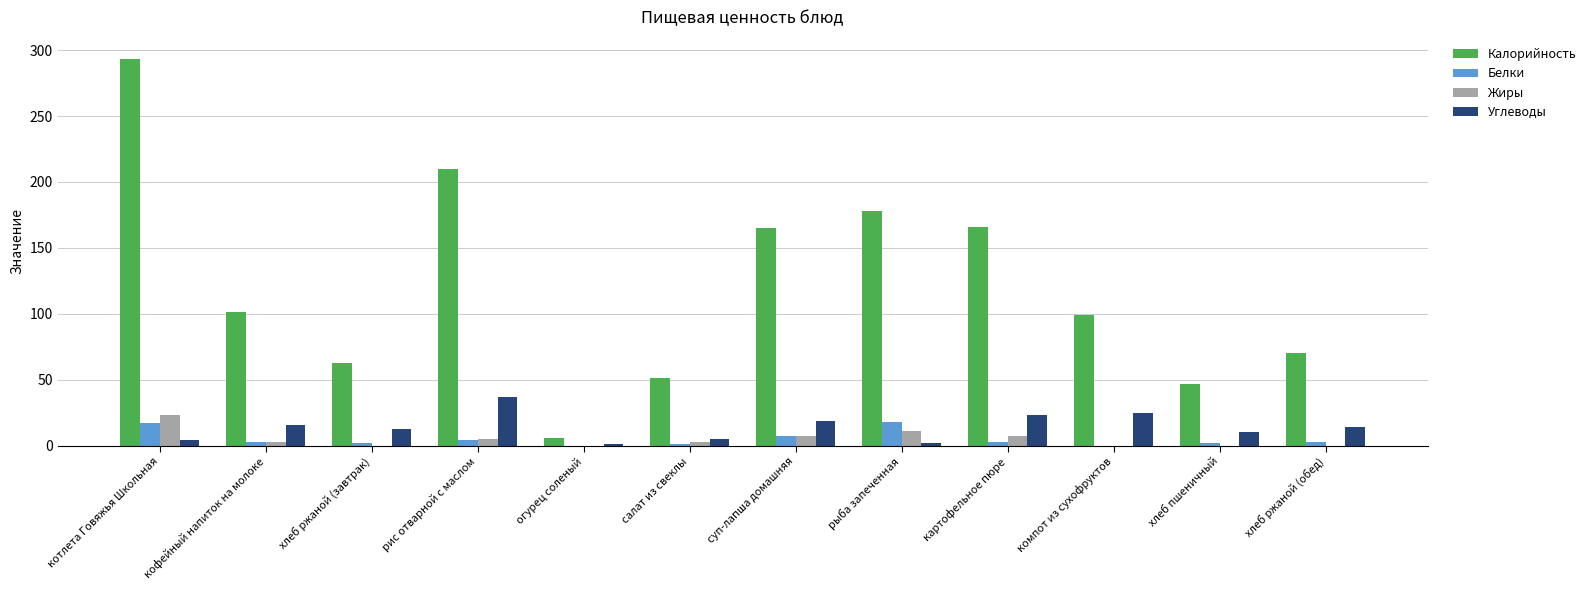

What is the sum of all Углеводы values?

169.0